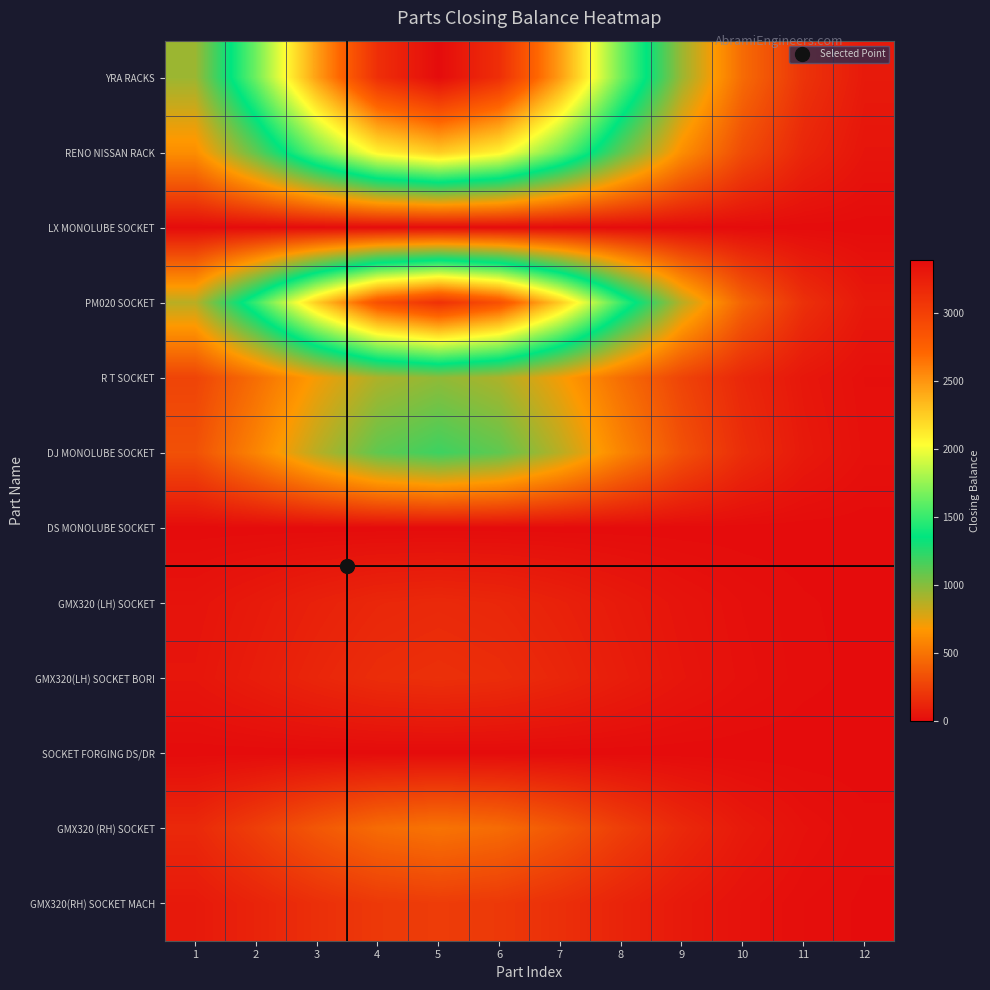

Between 2 and 4, which series saw the biggest shift?

YRA RACKS